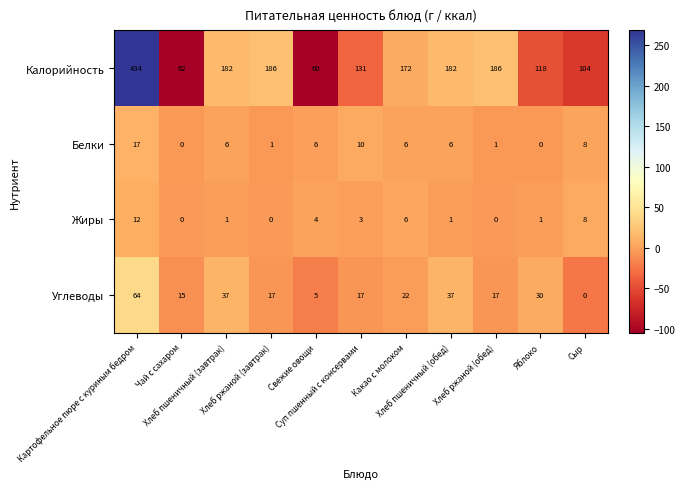

Rank the series by their maximum value, from lowest to highest.

Жиры, Белки, Углеводы, Калорийность